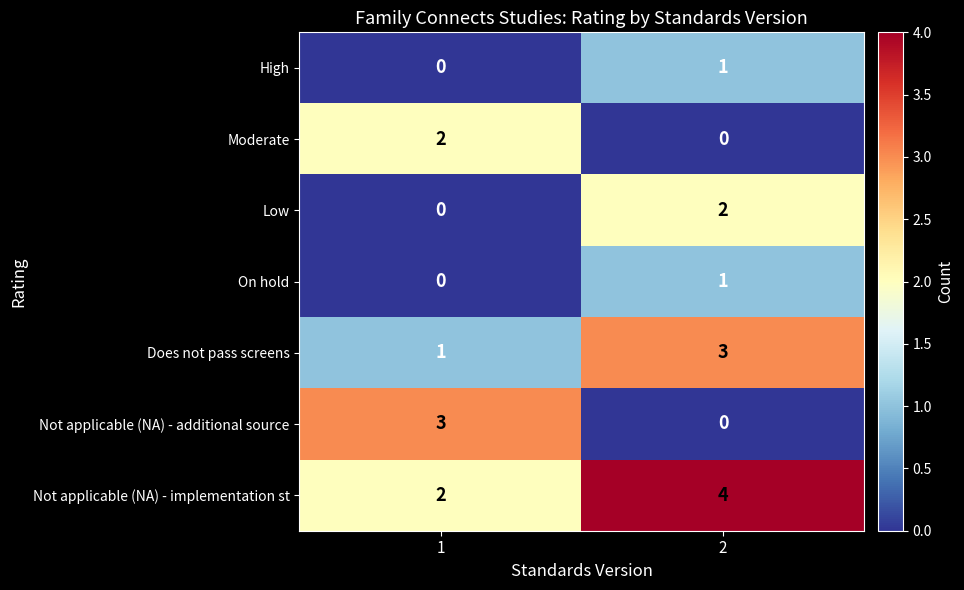

Reading left to right, extract all data points from this chart.

High: 0	1
Moderate: 2	0
Low: 0	2
On hold: 0	1
Does not pass screens: 1	3
Not applicable (NA) - additional source: 3	0
Not applicable (NA) - implementation st: 2	4